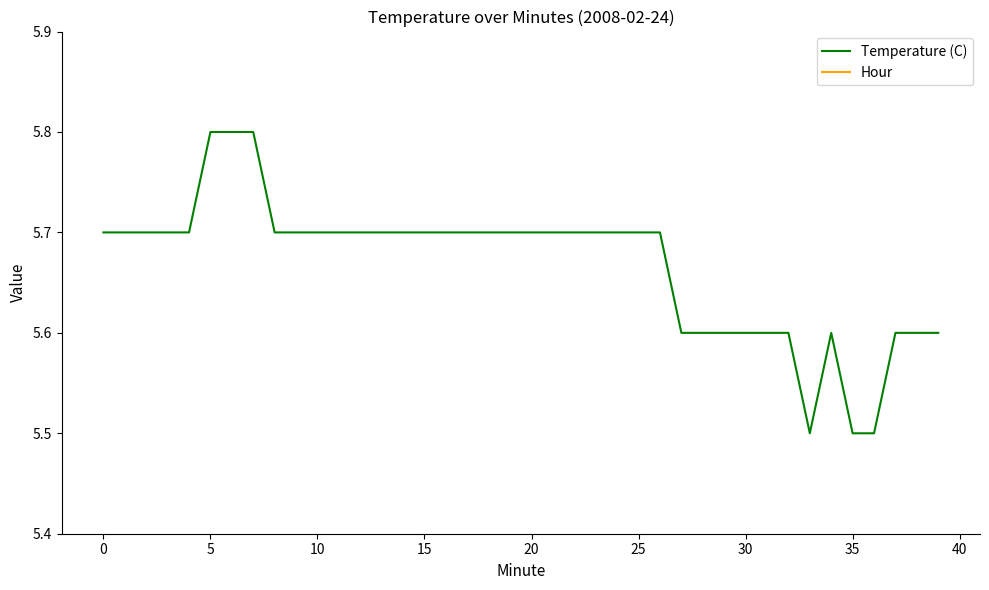

True or false: Hour and Temperature (C) cross at least once.

False